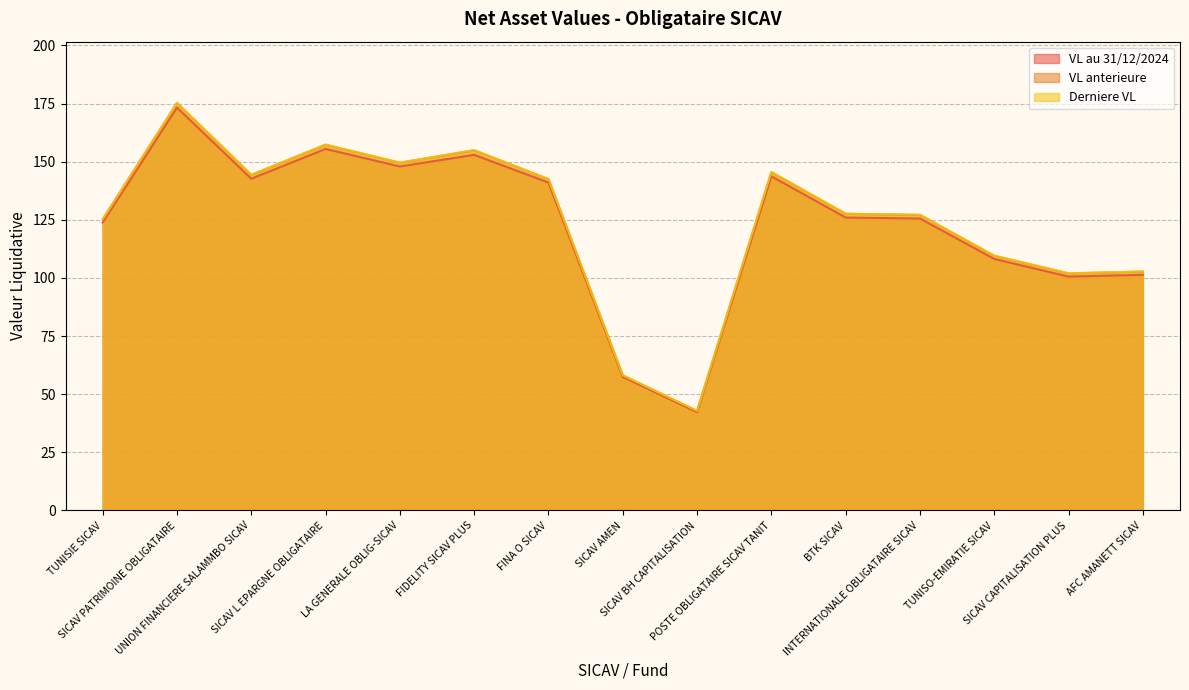

What is the approximate value of VL au 31/12/2024 at SICAV CAPITALISATION PLUS?

100.6